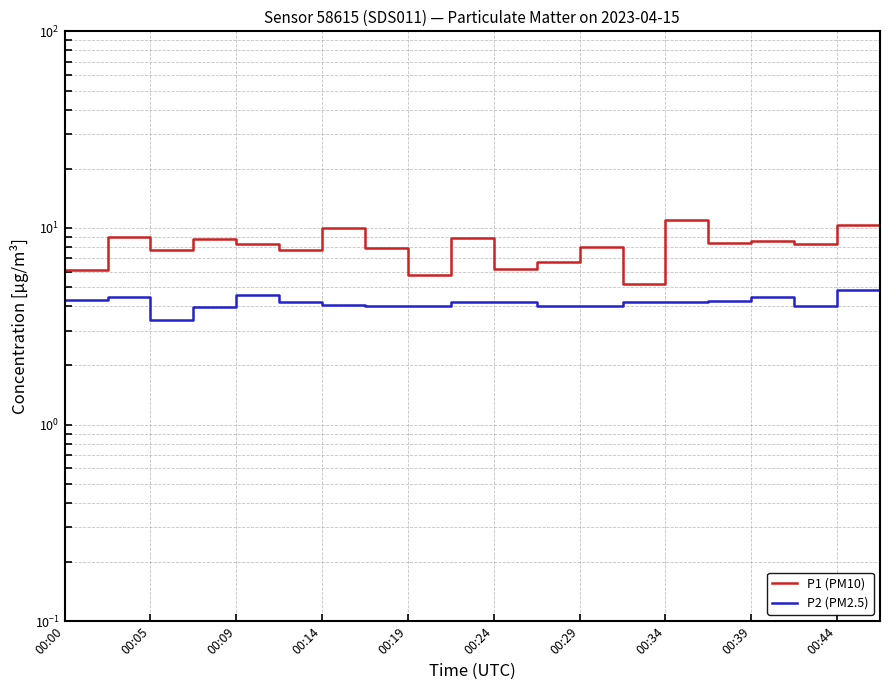

Is the value of P1 (PM10) at 00:14 greater than the value of P2 (PM2.5) at 00:39?

Yes